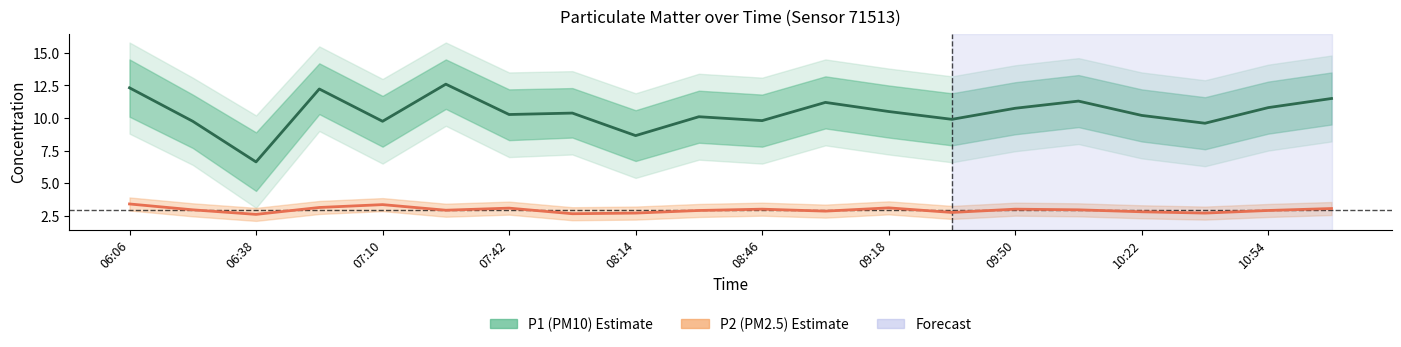

True or false: P1 (PM10) and P2 (PM2.5) cross at least once.

False